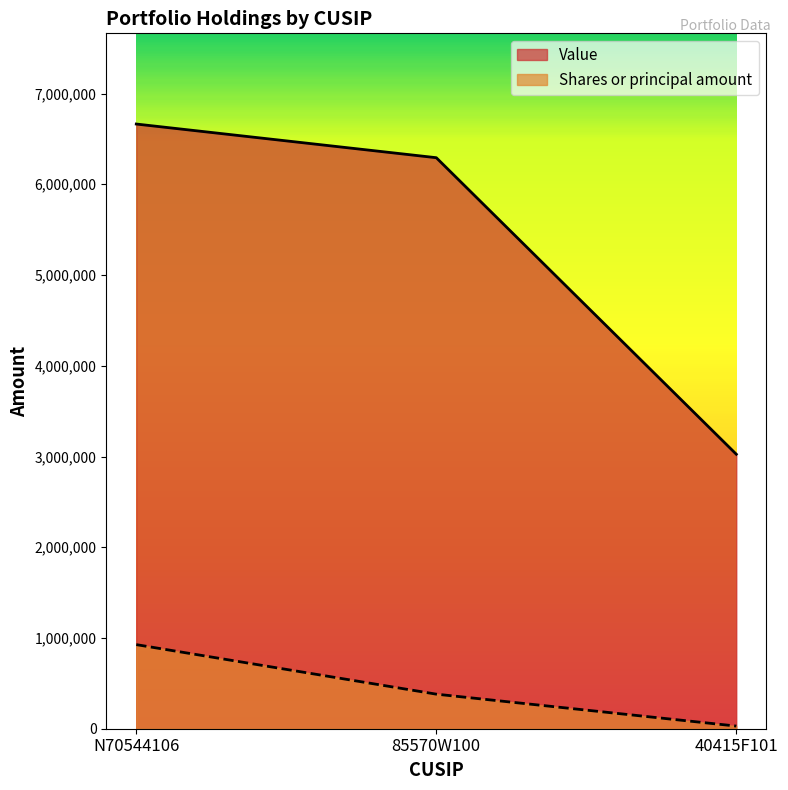

How many Value values are between 3025000 and 6664000?

3